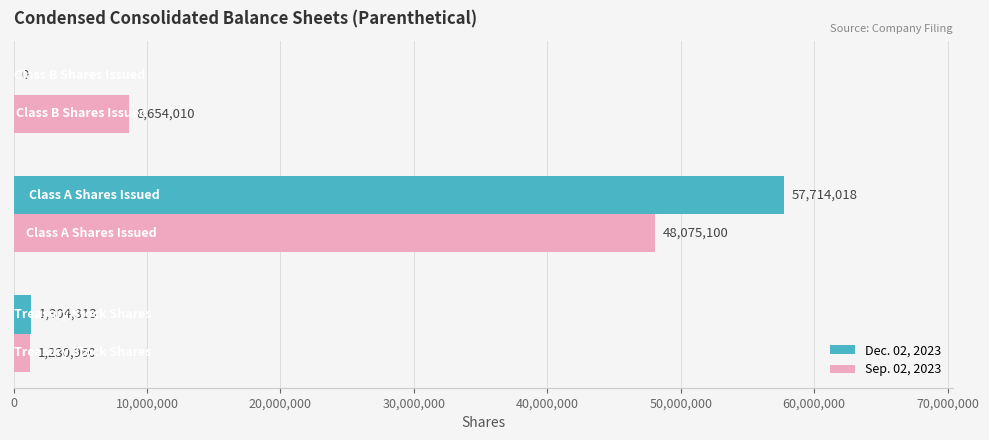

Which series has the largest total across all categories?

Dec. 02, 2023